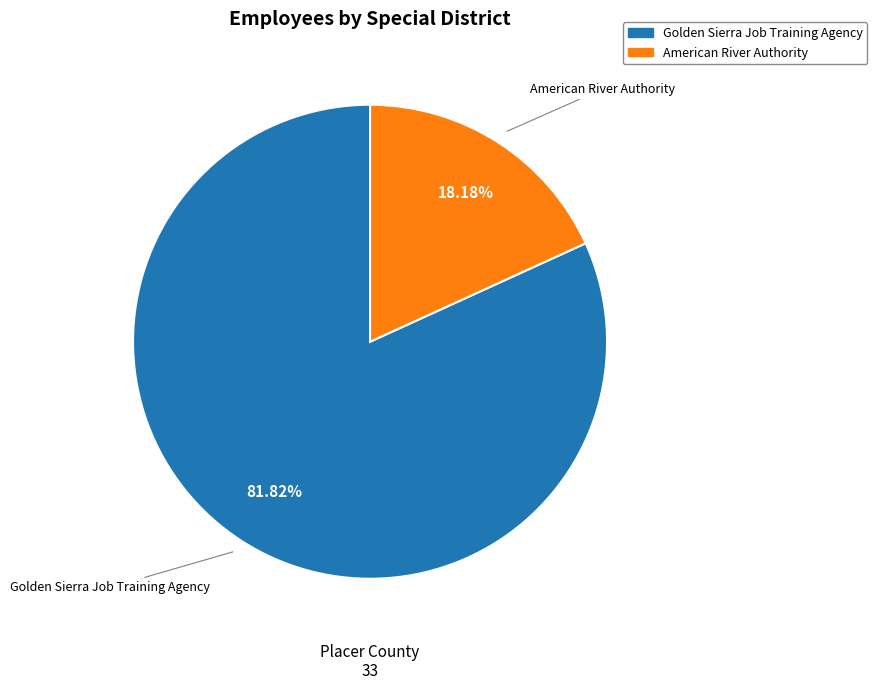

To the nearest percent, what is the average slice percentage?

50%